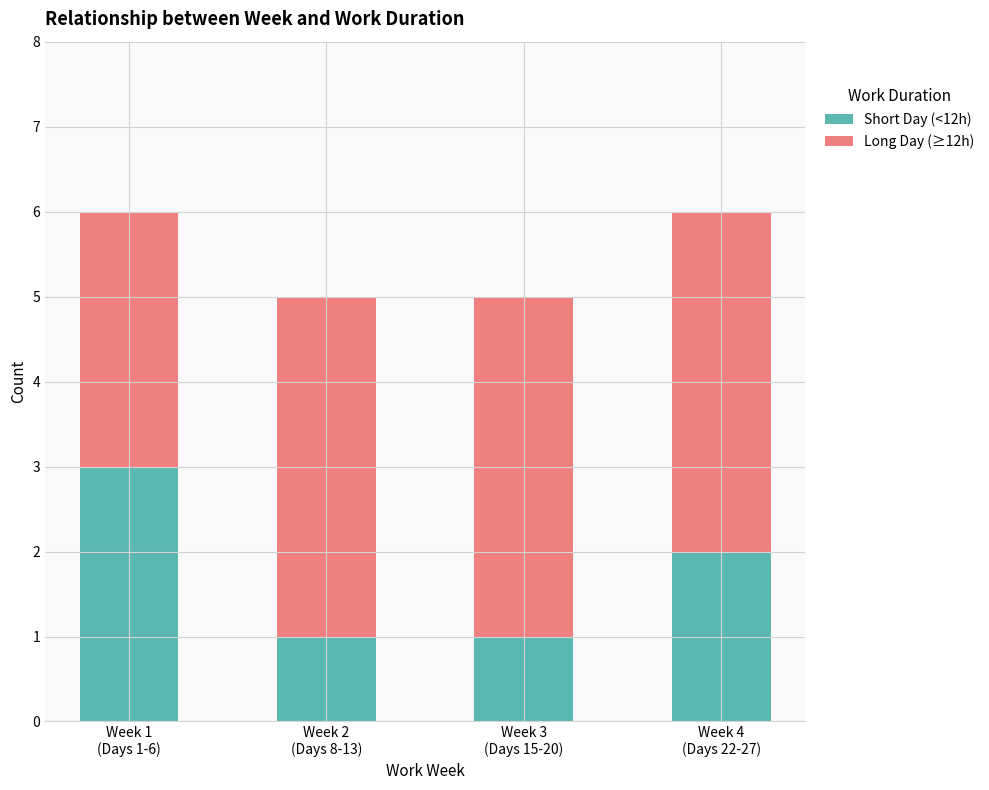

What is the maximum value for Short Day (<12h)?

3